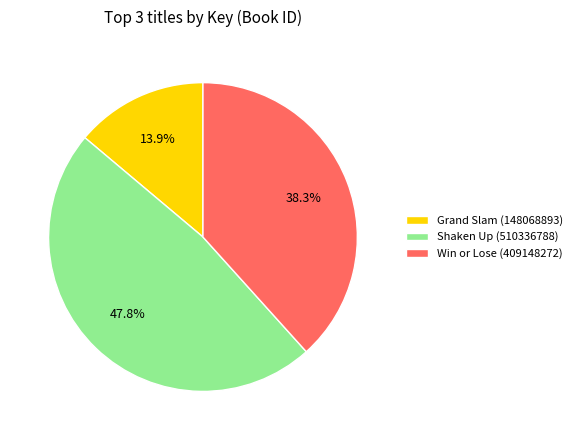

To the nearest percent, what is the difference between the largest and smallest slice percentages?

34%